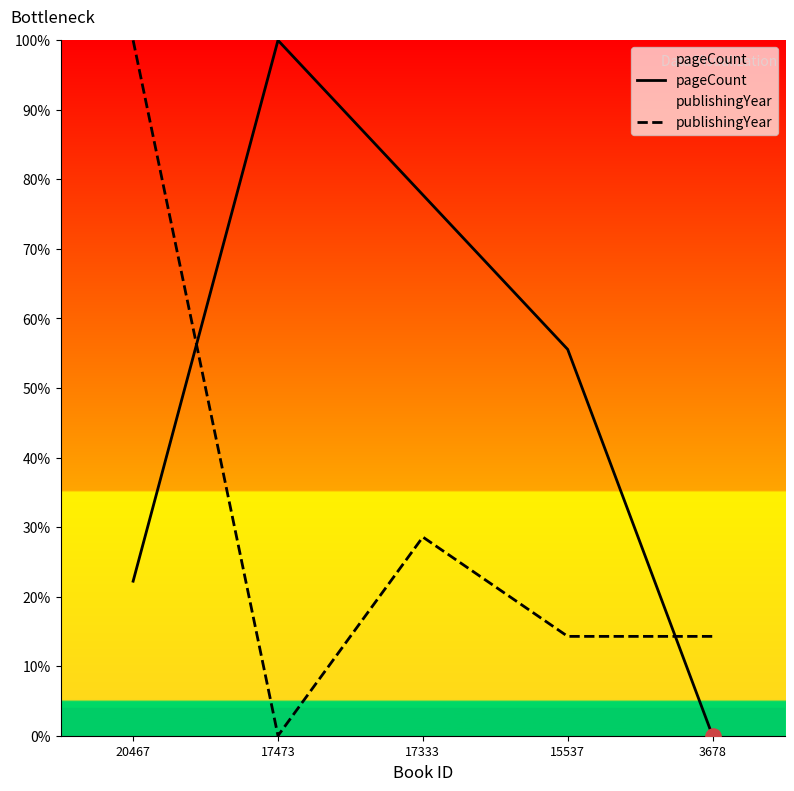

At which category is the sum across all series the highest?

20467